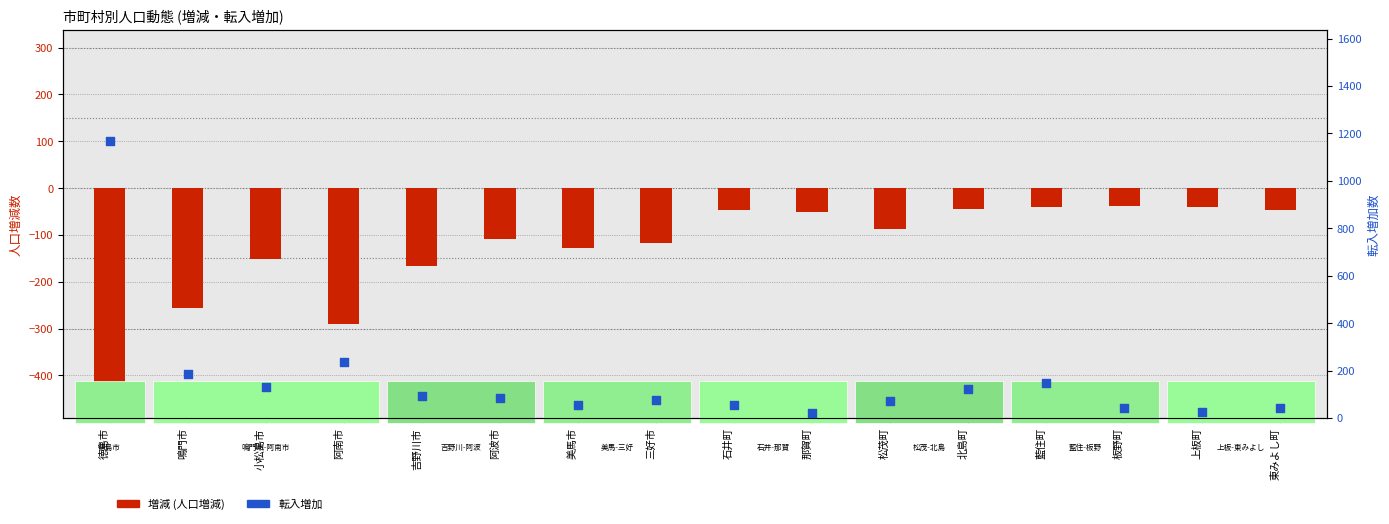

Which series contains the highest Y value?

転入増加